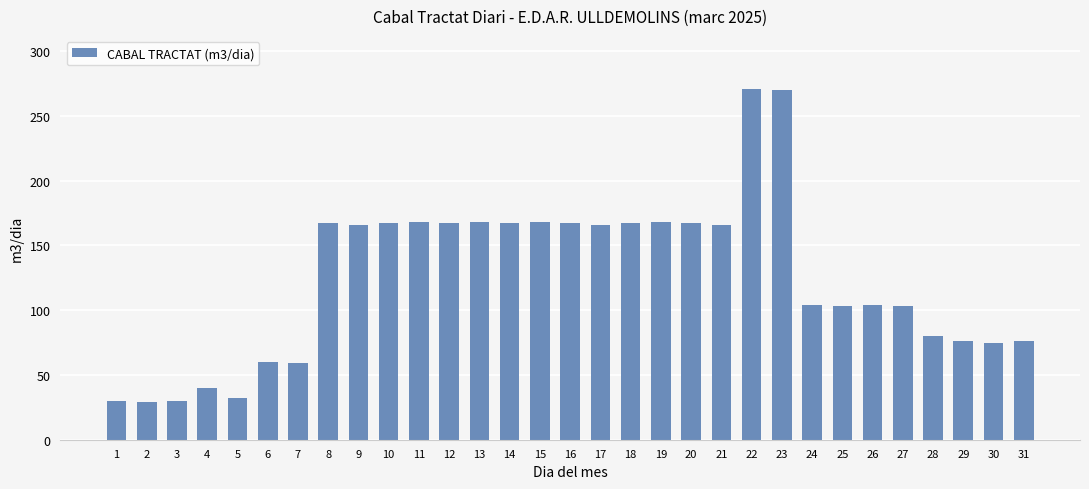

True or false: the data shows 104 at 24.

True